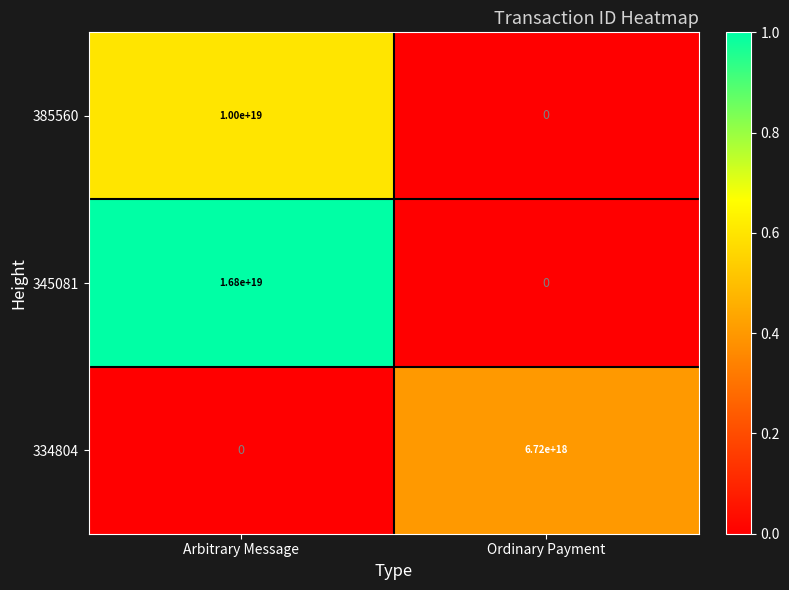

Which category has the highest value in the 345081 series?

Arbitrary Message